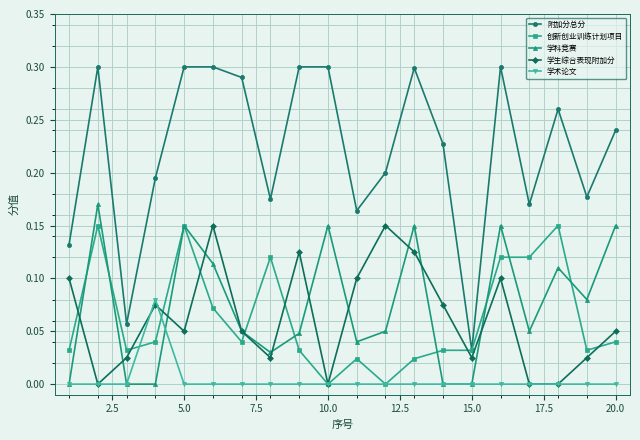

True or false: 附加分总分 and 学生综合表现附加分 cross at least once.

False